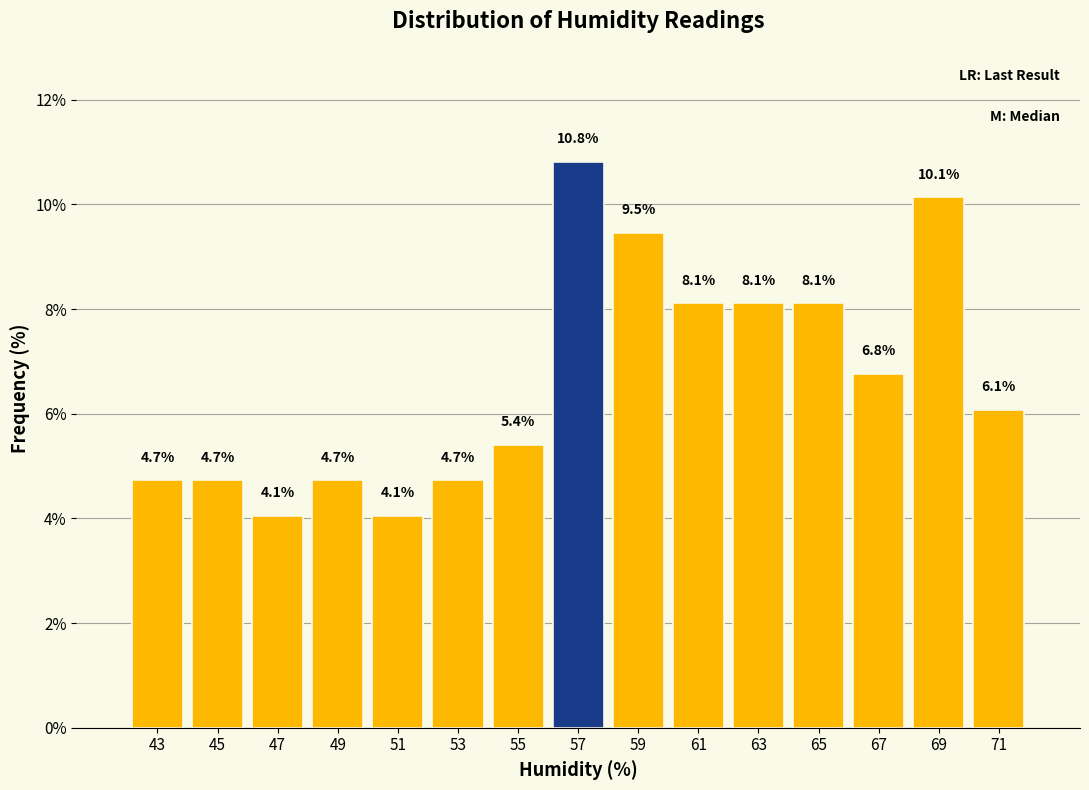

Reading left to right, what are all the values shown in this chart?

4.7	4.7	4.1	4.7	4.1	4.7	5.4	10.8	9.5	8.1	8.1	8.1	6.8	10.1	6.1